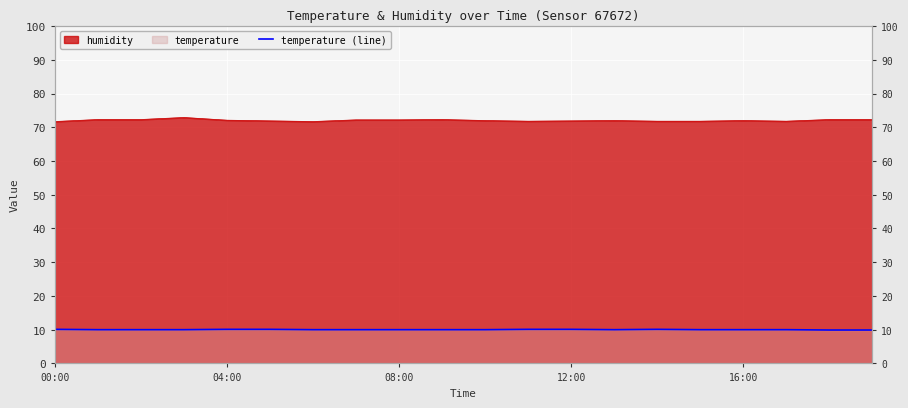

Where is the data nearest to the value 10?

04:00